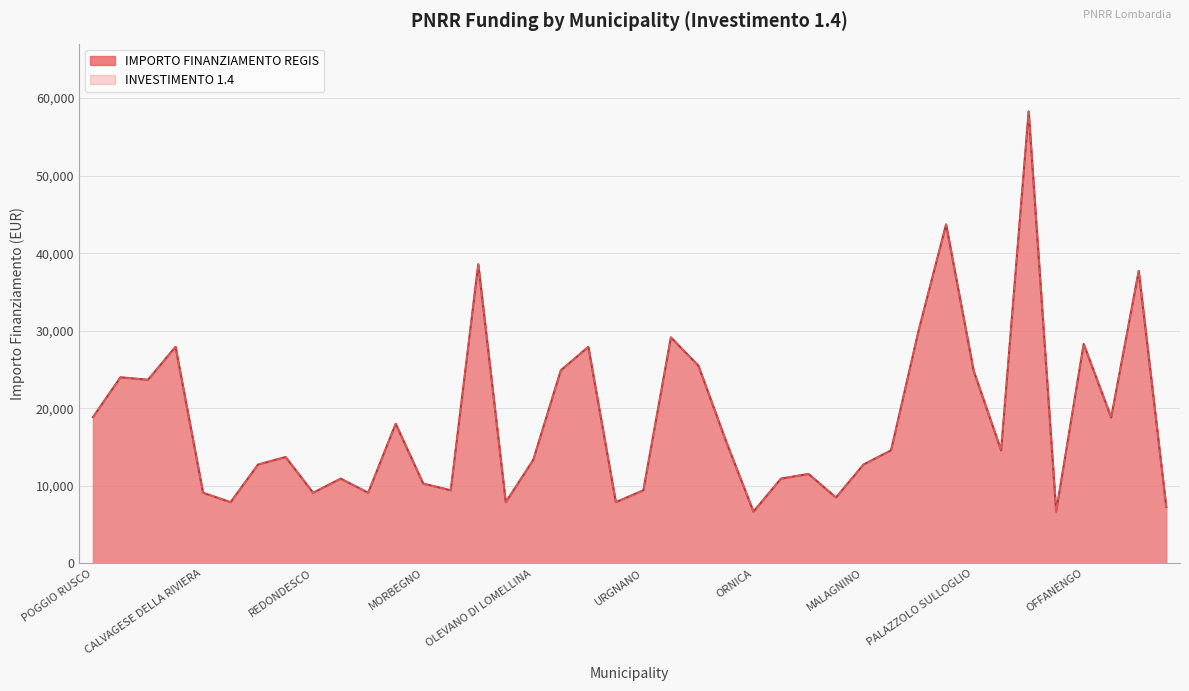

What position from the right is ROCCA DE GIORGI?

23